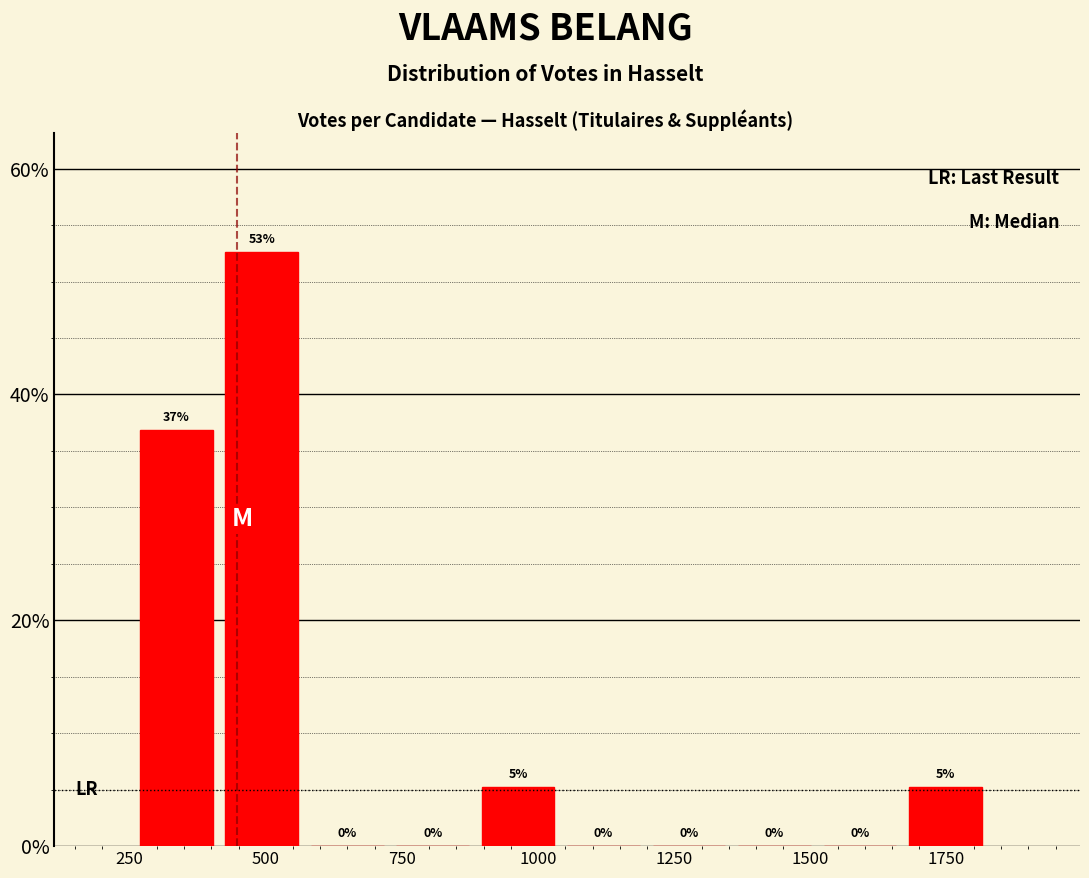

Around what value on the x-axis is the tallest bar? Give the approximate position of its centre, as read against the axis.

500